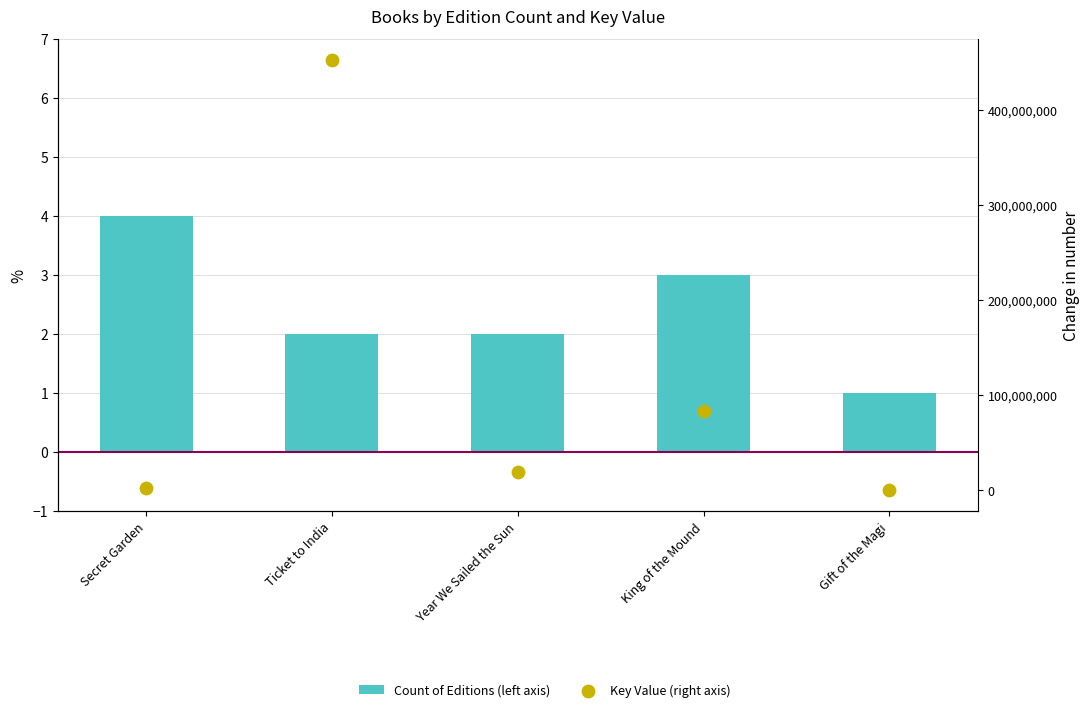

Which series has the largest Y range (max minus min)?

Key Value (right axis)